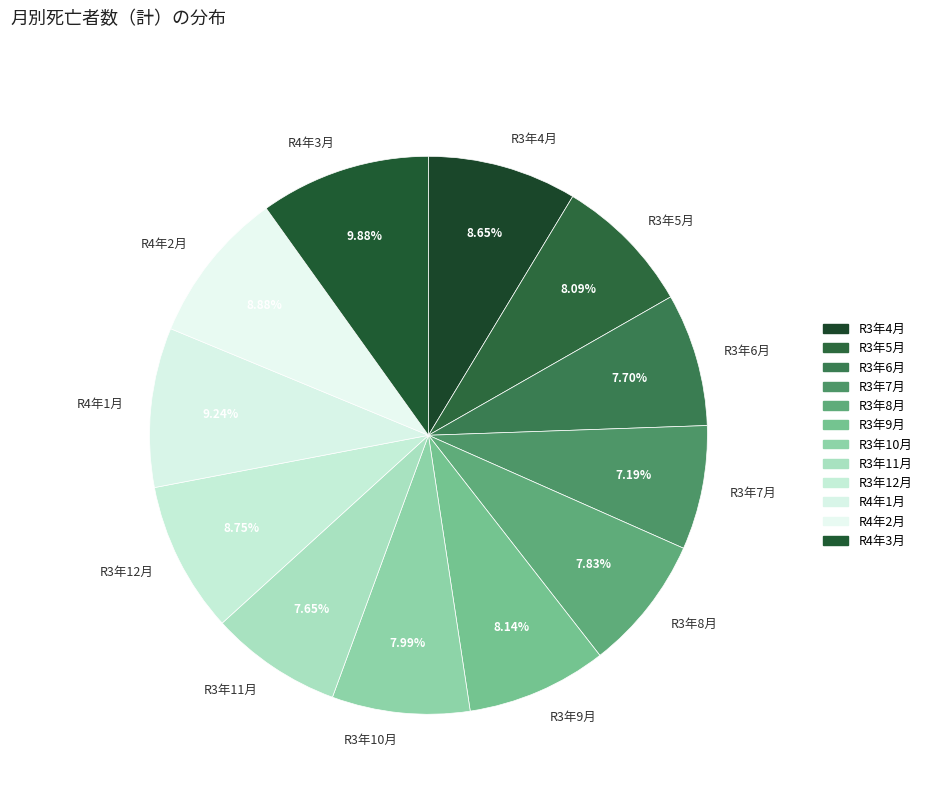

Between R4年2月 and R3年5月, which is larger?

R4年2月